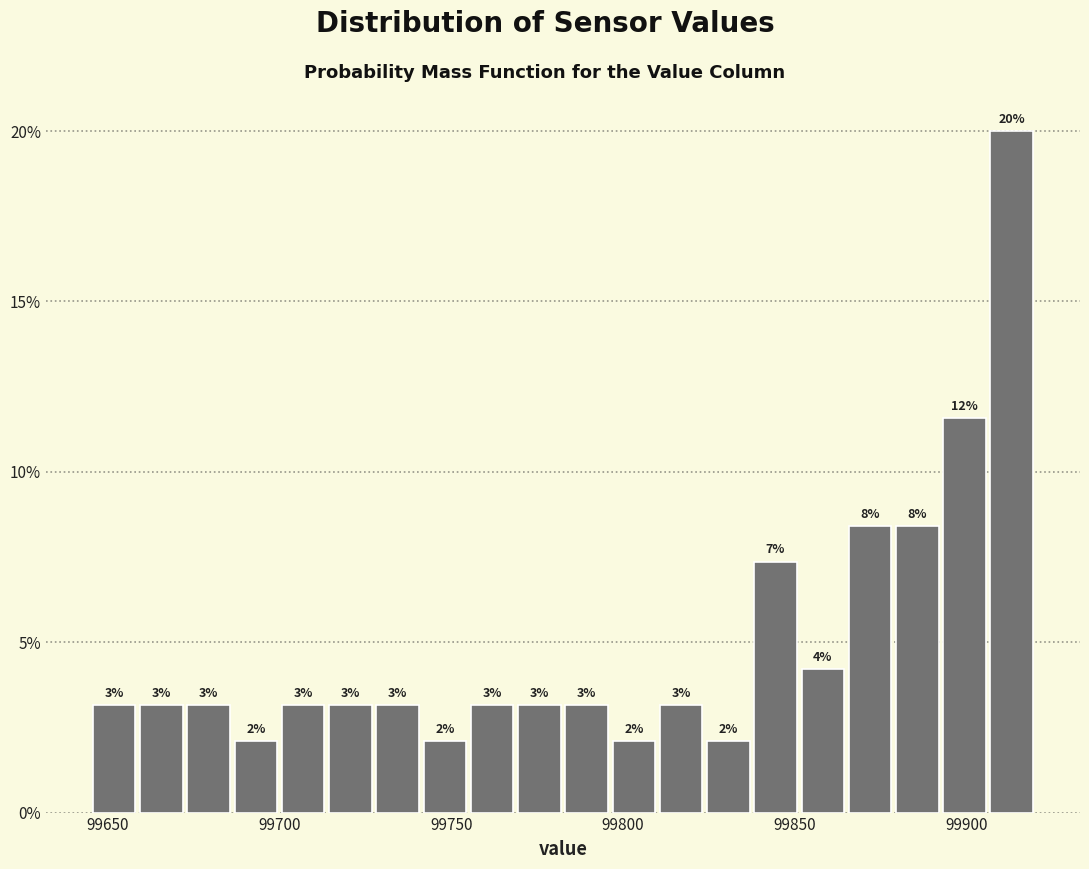

Around what value on the x-axis is the tallest bar? Give the approximate position of its centre, as read against the axis.

99915